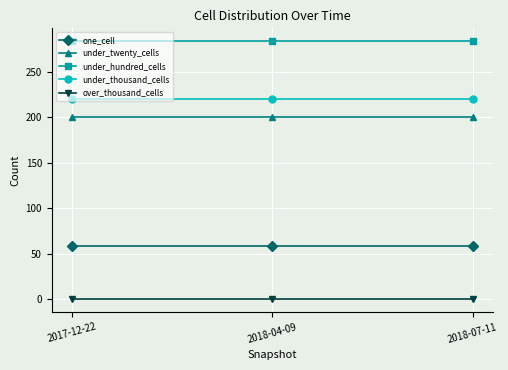

How many lines are shown in the chart?

5